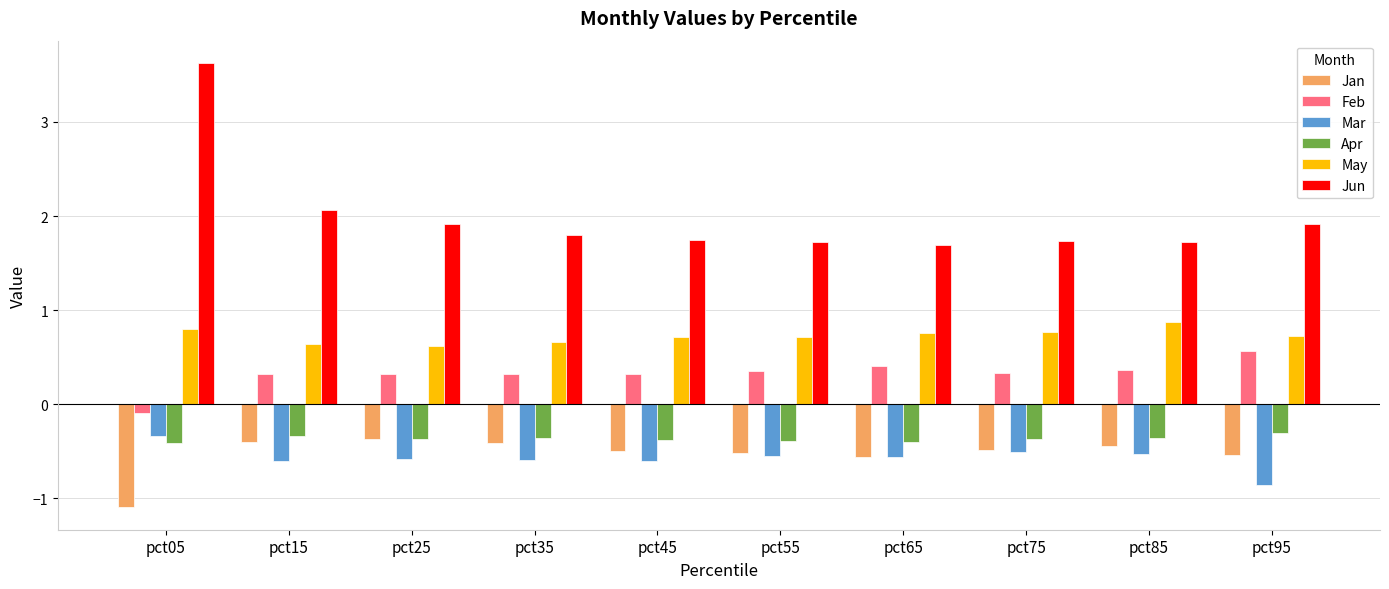

What is the spread (max minus min) of values at pct95?

2.8